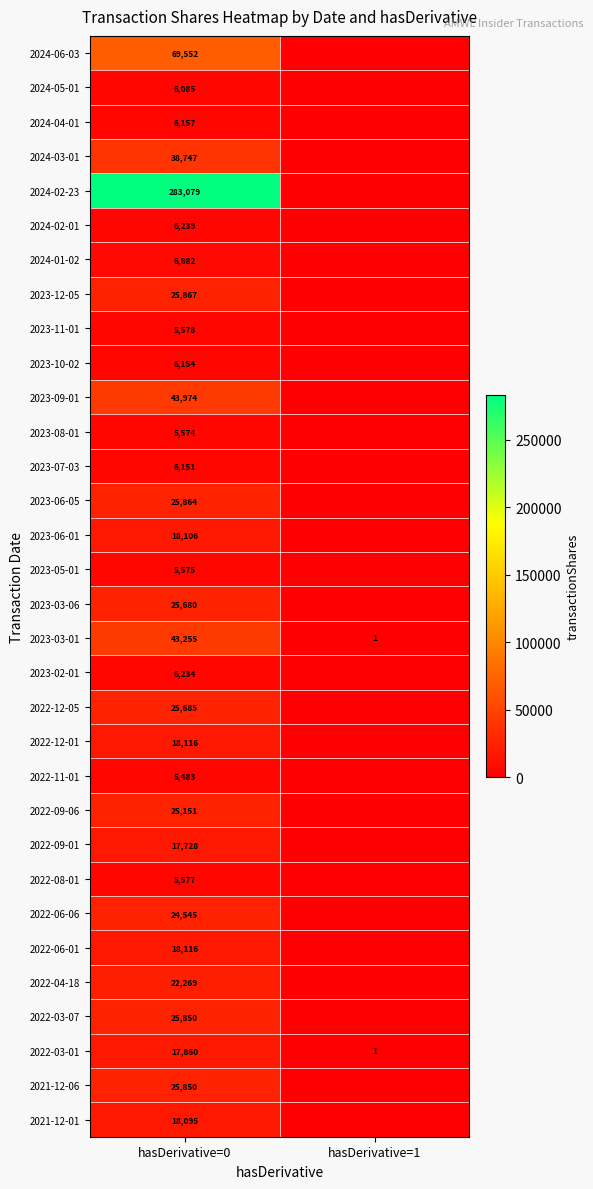

The value of 2022-03-01 at hasDerivative=1 is 1. True or false?

True